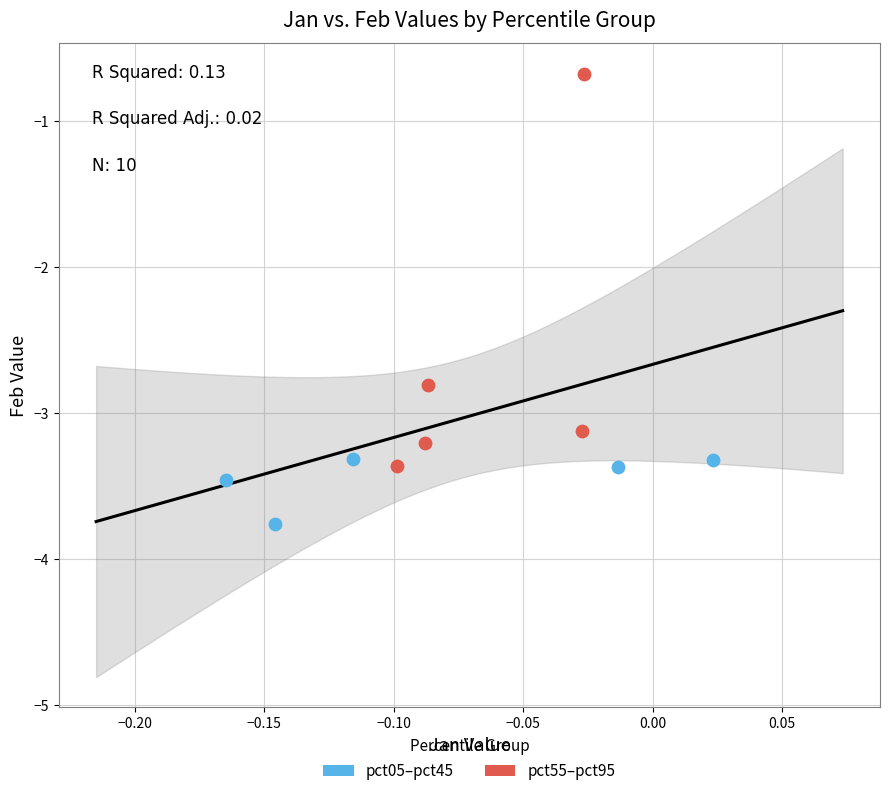

Which series has the largest Y range (max minus min)?

pct55–pct95